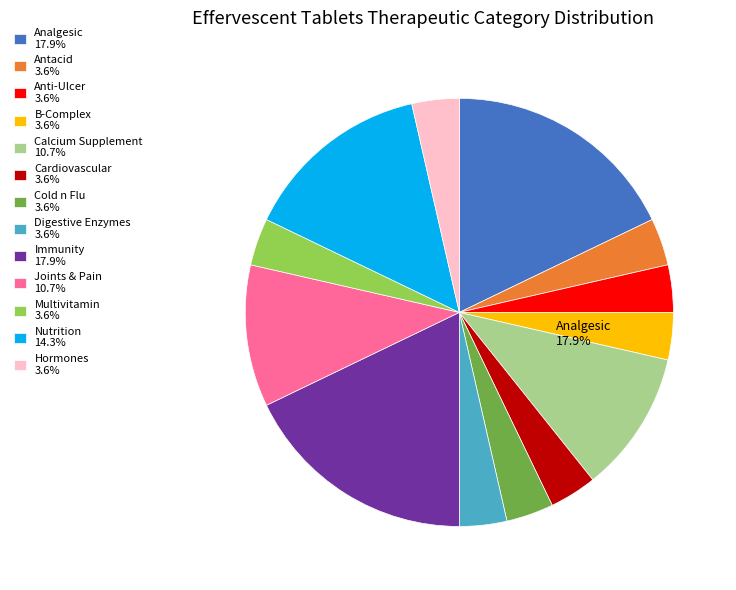

What is the largest slice in the pie chart?

Analgesic